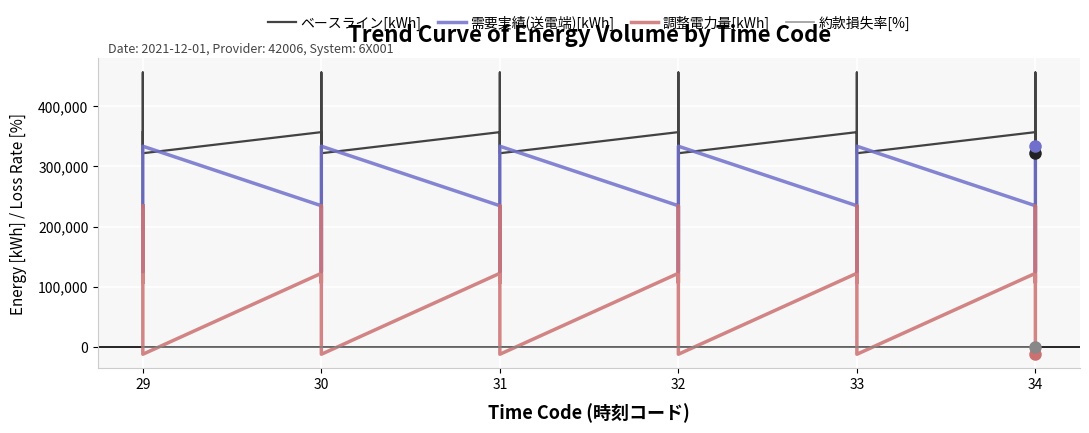

True or false: 約款損失率[%] has more than 1 points higher than both neighbors.

True